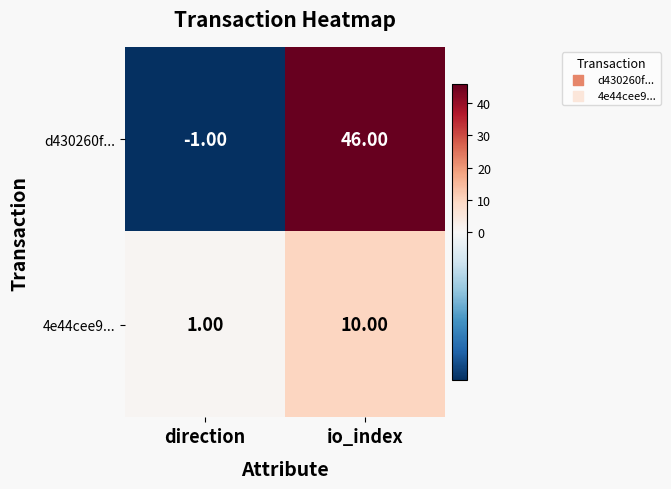

What is the sum of all 4e44cee9... values?

11